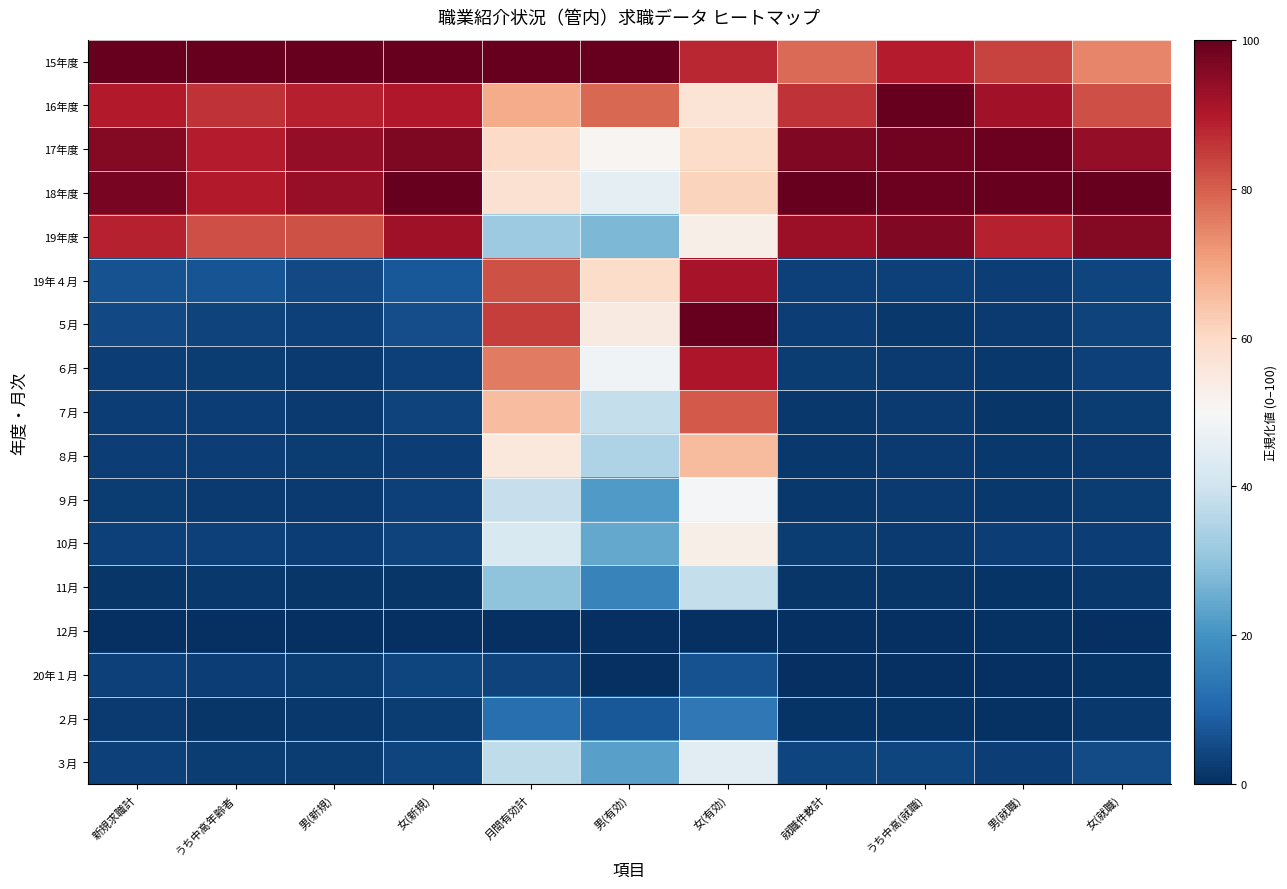

Which series has the largest total across all categories?

15年度